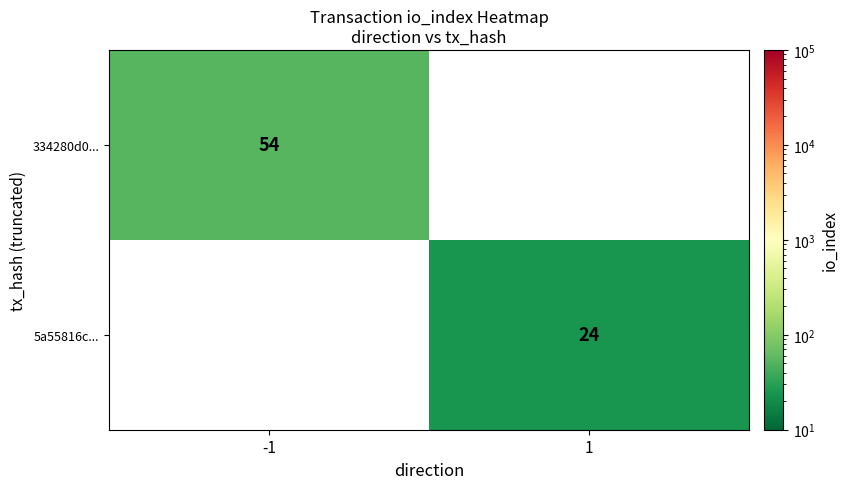

What is the maximum value shown in the chart?

54.0